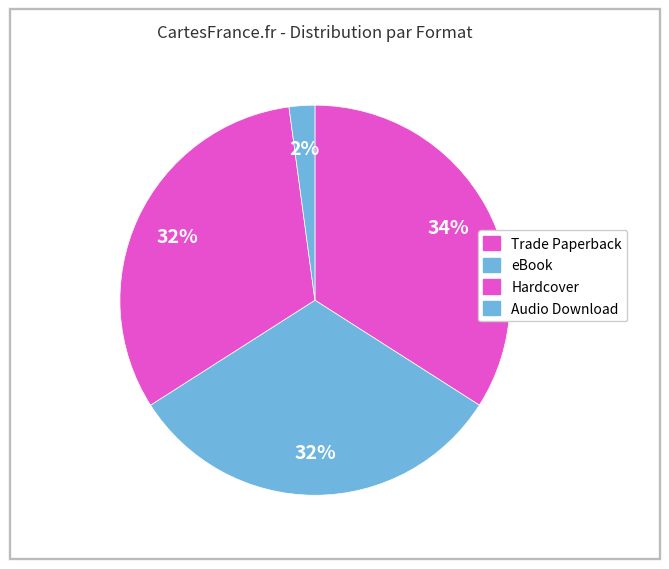

To the nearest percent, what is the combined percentage of Audio Download and Hardcover?

34%